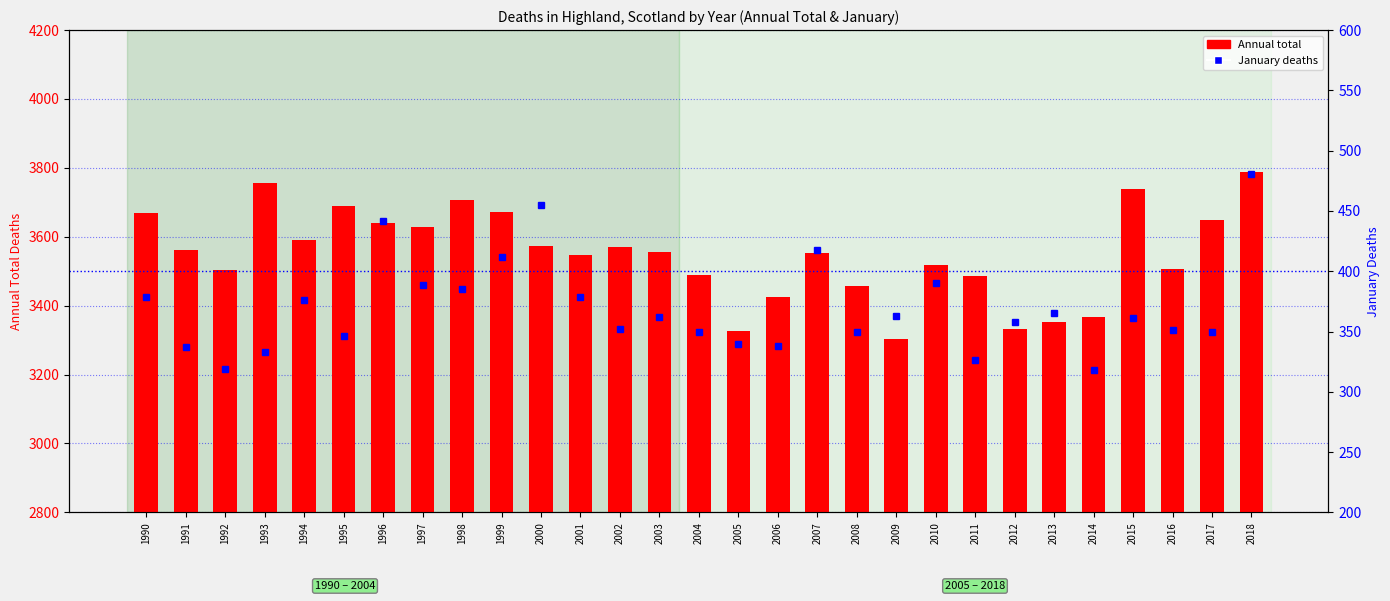

How many categories are shown in the chart?

29